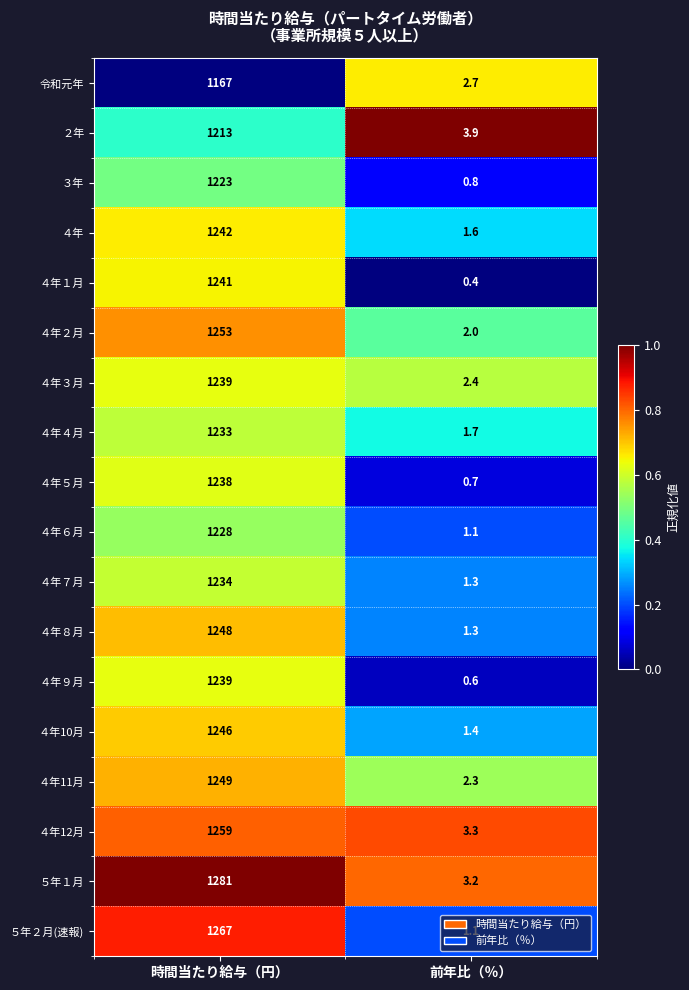

What is the spread (max minus min) of values at 前年比（％）?

3.5